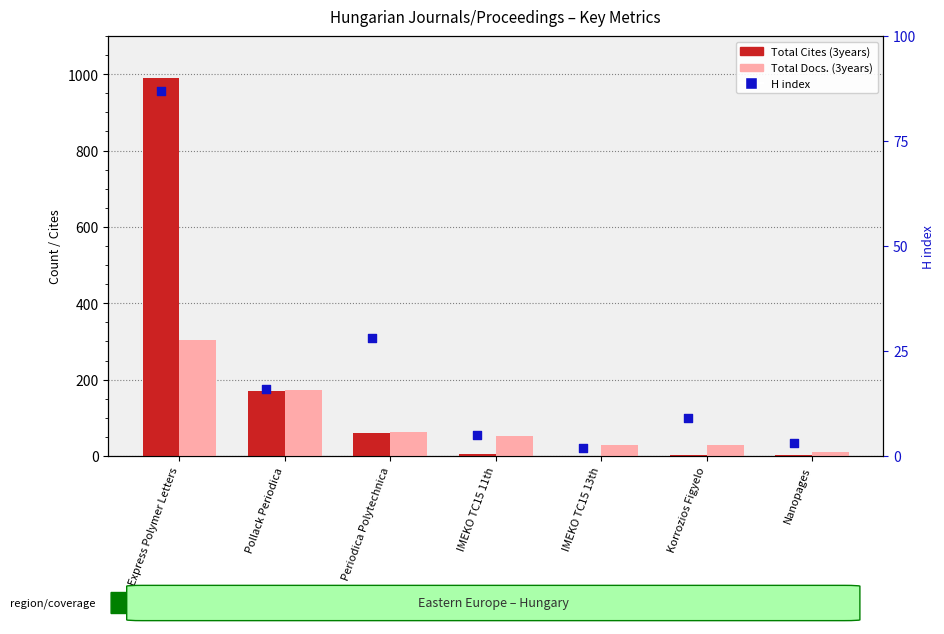

Which series reaches the minimum Y coordinate?

Total Cites (3years)